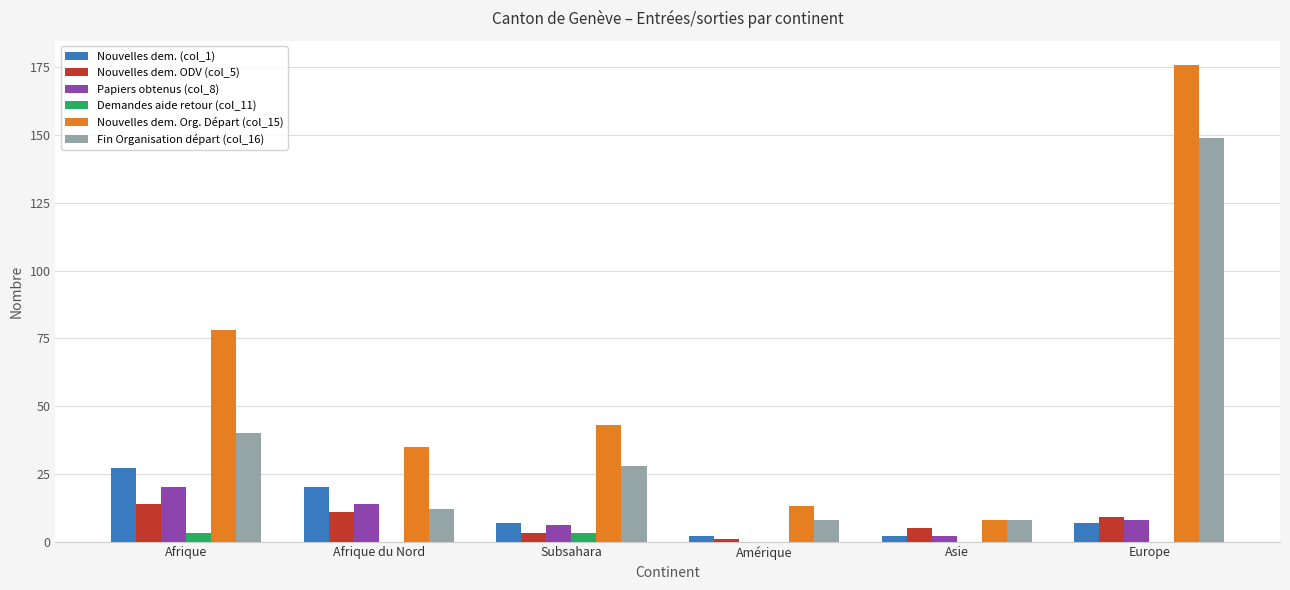

Reading left to right, transcribe all the data shown in this chart.

Nouvelles dem. (col_1): 27	20	7	2	2	7
Nouvelles dem. ODV (col_5): 14	11	3	1	5	9
Papiers obtenus (col_8): 20	14	6	0	2	8
Demandes aide retour (col_11): 3	0	3	0	0	0
Nouvelles dem. Org. Départ (col_15): 78	35	43	13	8	176
Fin Organisation départ (col_16): 40	12	28	8	8	149